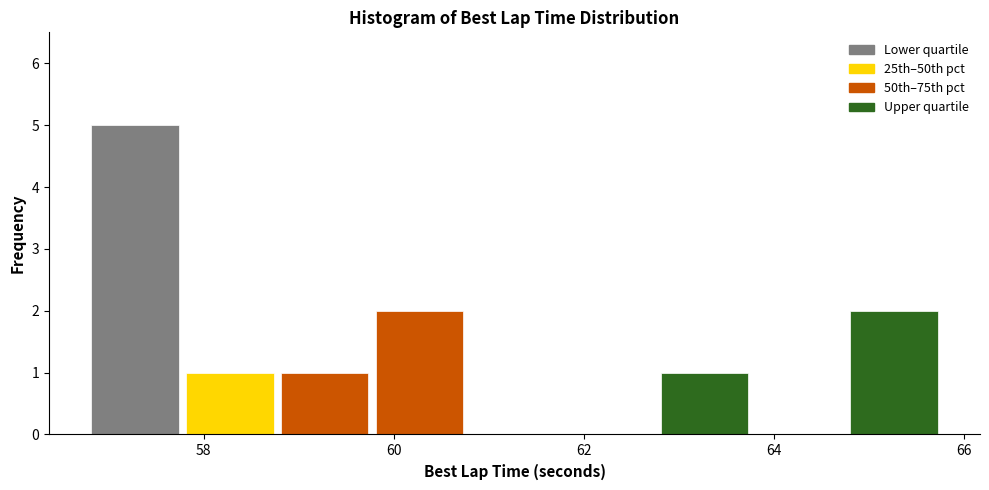

Which range on the x-axis has the tallest bar?

56.8 to 57.8